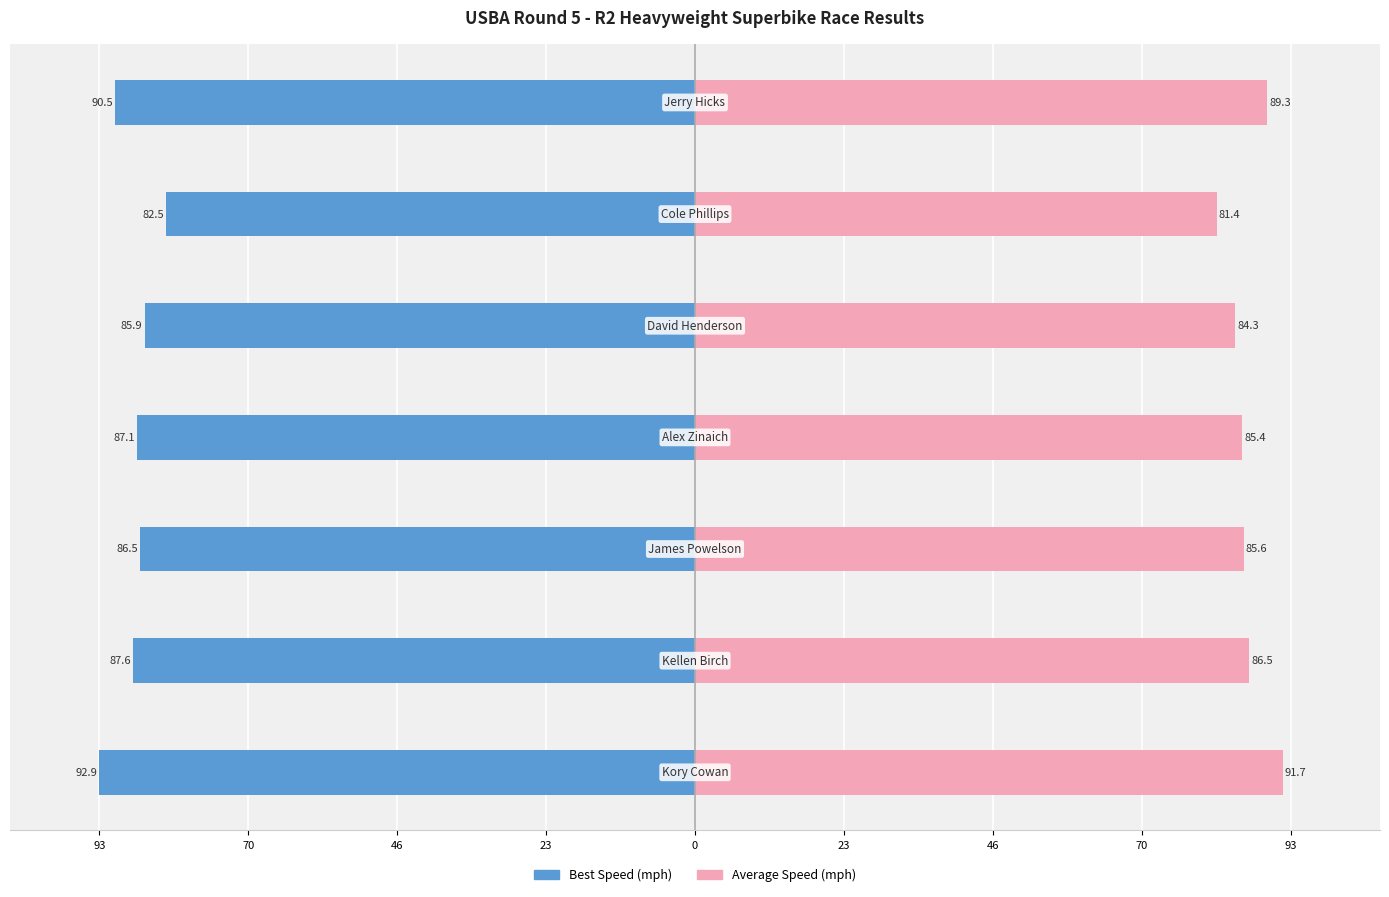

What is the sum of the Average Speed values at 0 and 93?

176.0